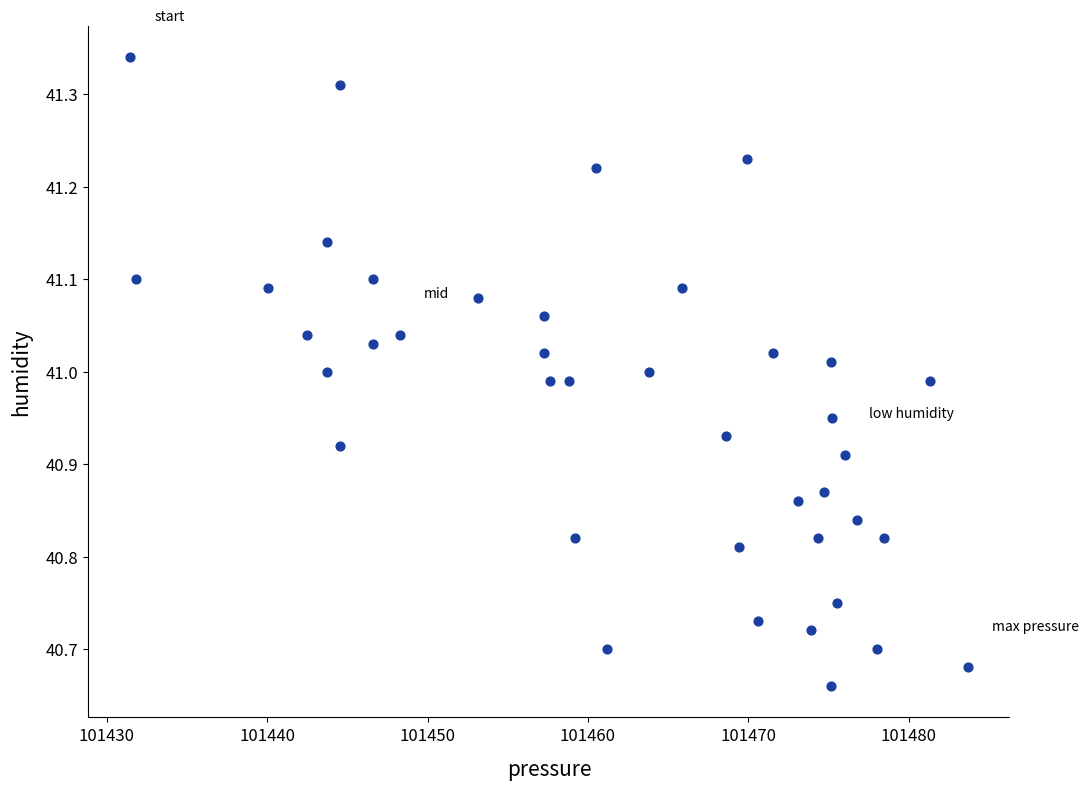

What is the range of Y values (max minus min)?

0.7